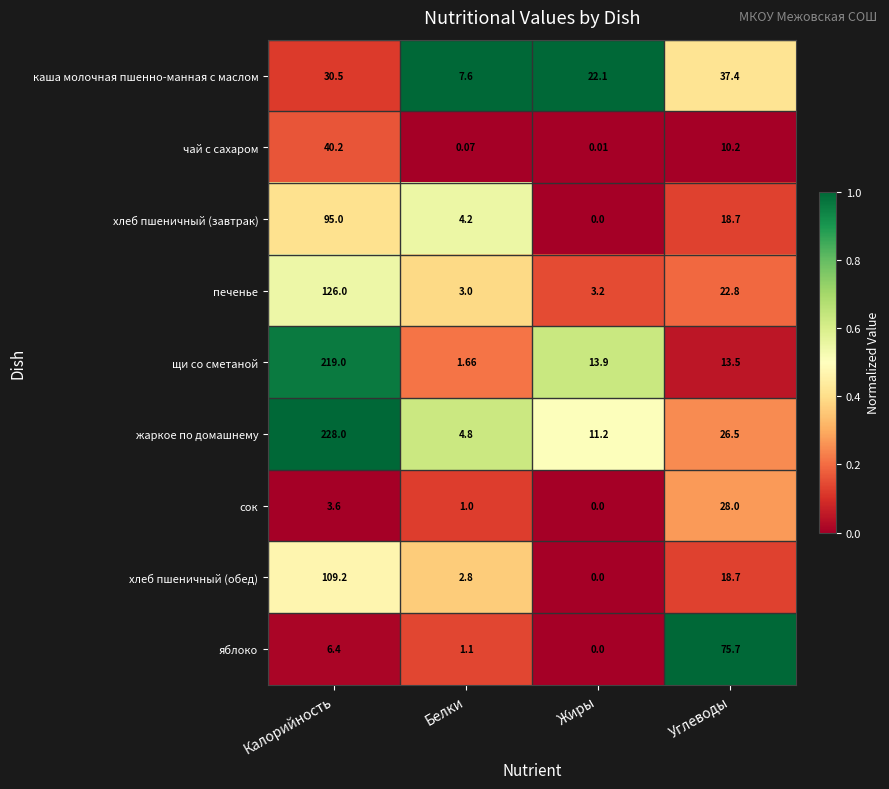

Rank the series at Белки from lowest to highest value.

чай с сахаром, сок, яблоко, щи со сметаной, хлеб пшеничный (обед), печенье, хлеб пшеничный (завтрак), жаркое по домашнему, каша молочная пшенно-манная с маслом